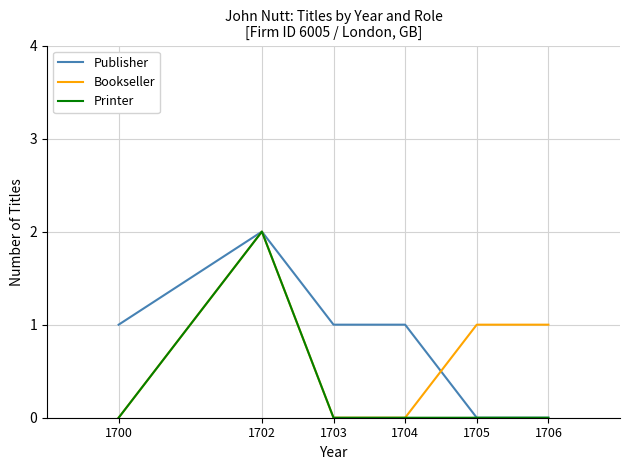

Is it true that Publisher equals 1 at 1706?

False